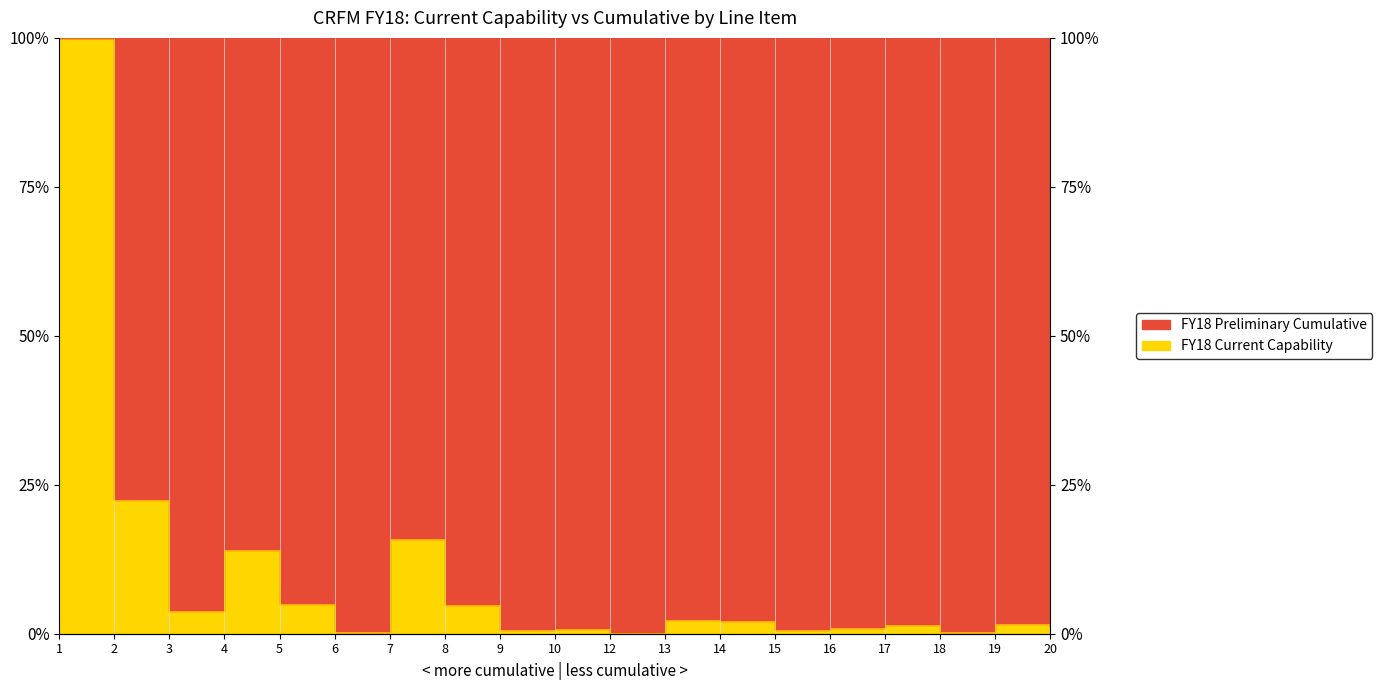

What is the difference between the maximum and minimum values?

99.9